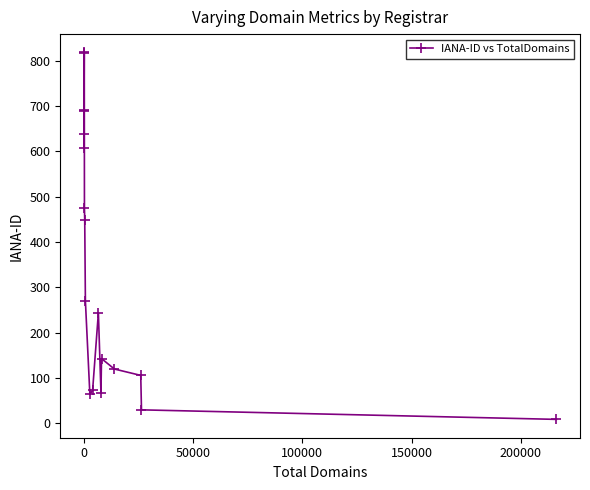

Is this an area chart (filled region under the line)?

No